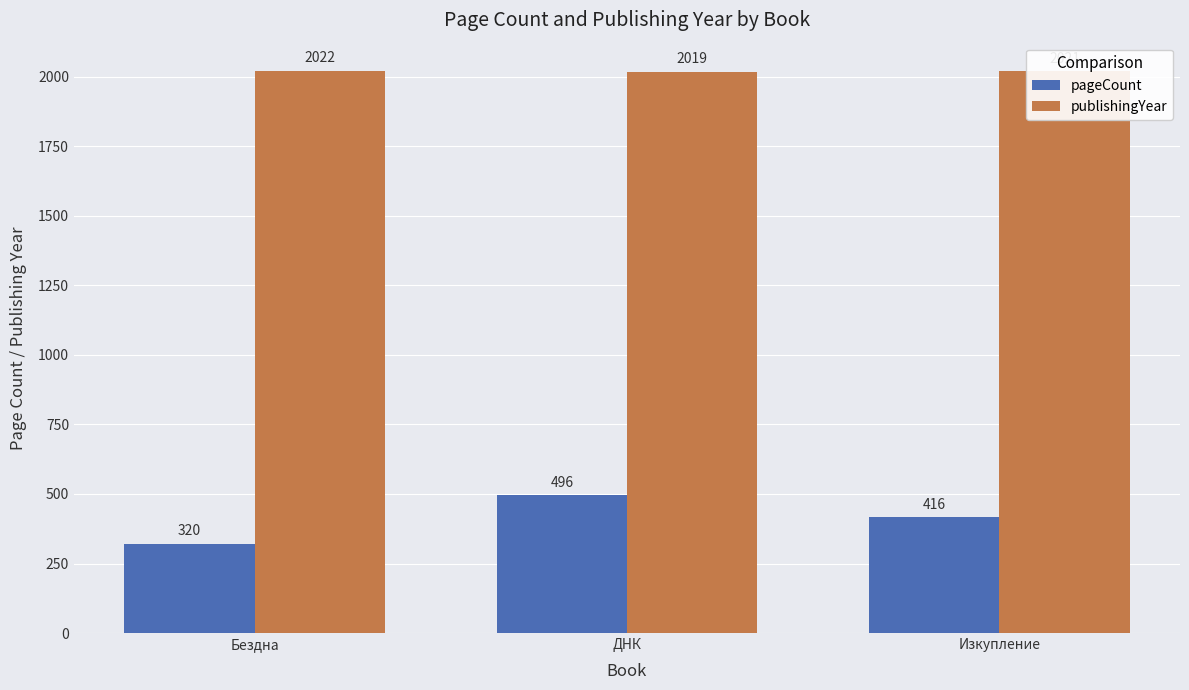

Reading left to right, list all the values displayed in this chart.

pageCount: Бездна=320	ДНК=496	Изкупление=416
publishingYear: Бездна=2022	ДНК=2019	Изкупление=2021